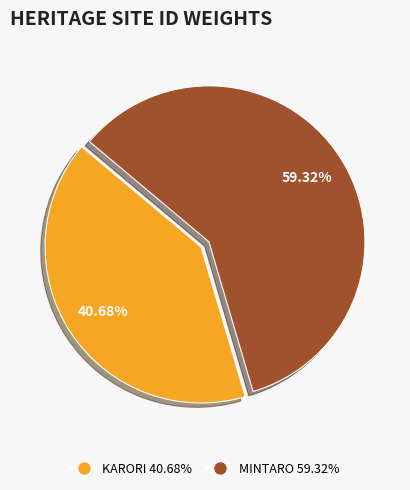

Rank the categories by value from highest to lowest.

MINTARO, KARORI